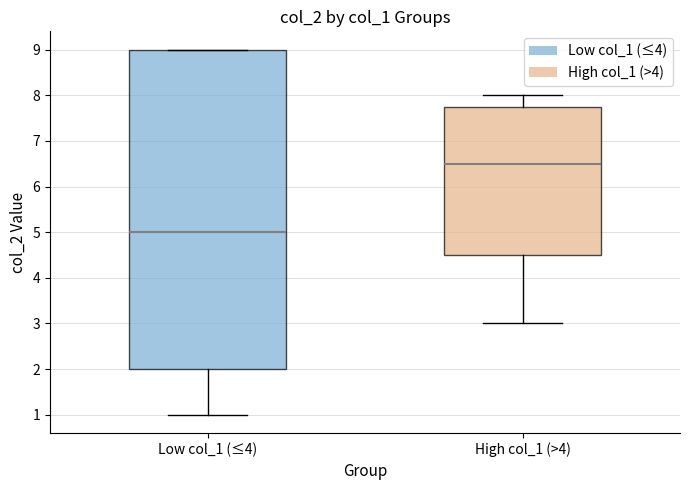

Which box has the lowest median line?

Low col_1 (≤4)